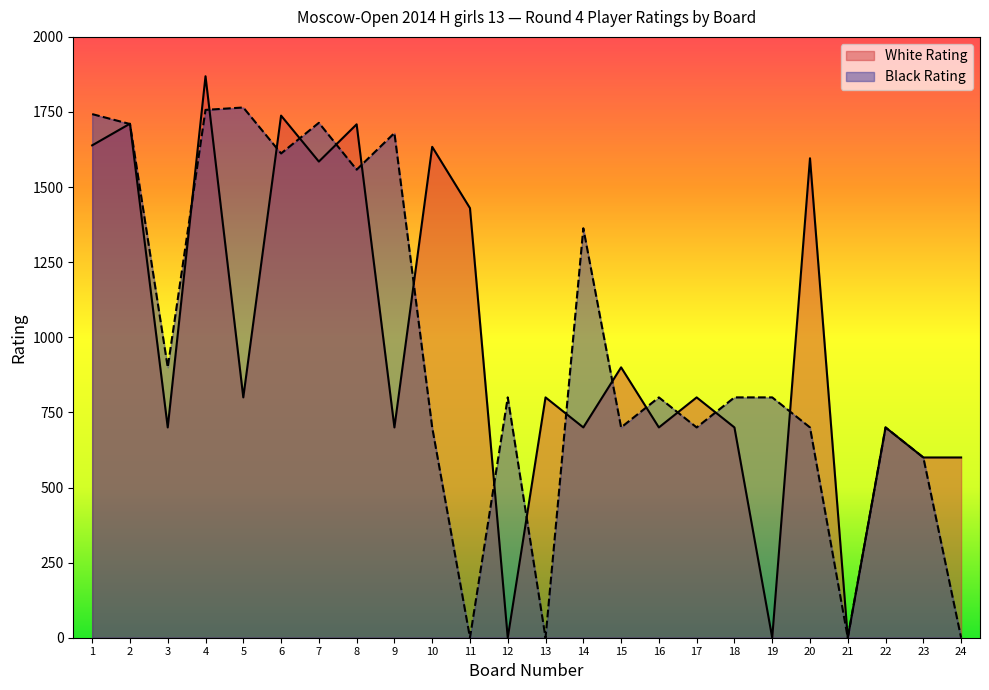

What is the average value of the Black Rating series?

963